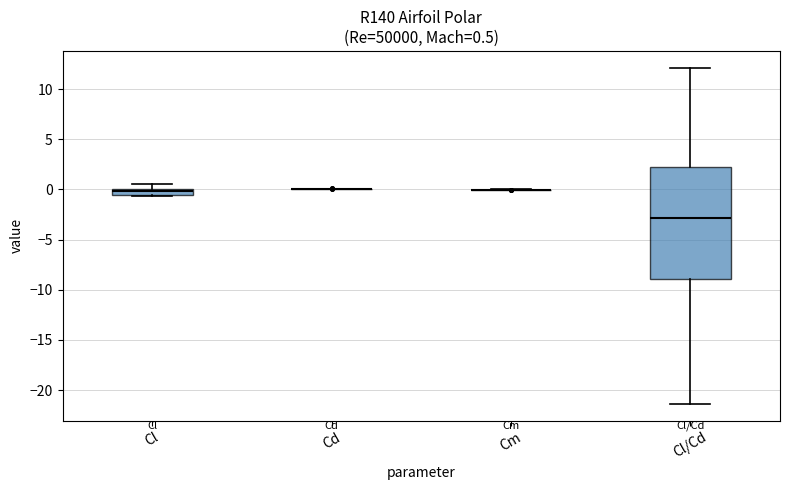

Comparing the boxes themselves (not the whiskers), which one is the tallest?

Cl/Cd